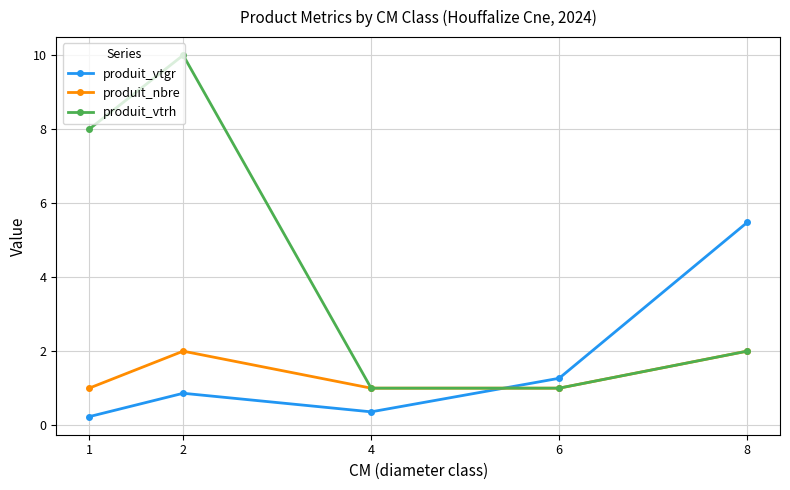

Which label corresponds to the smallest value in the chart?

1